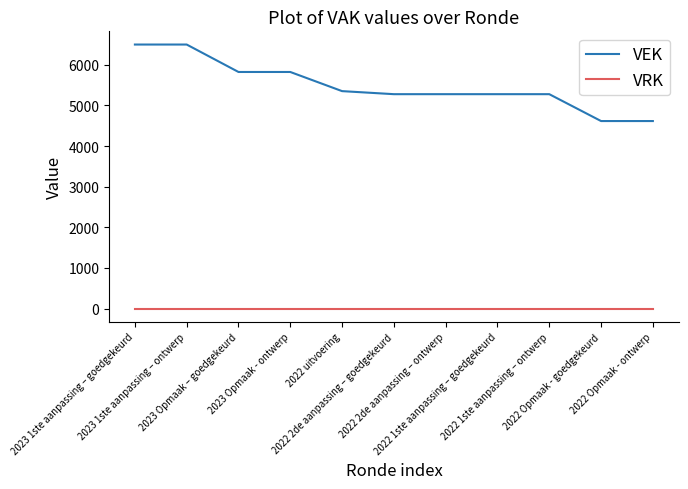

Is the value of VEK at 2022 1ste aanpassing – ontwerp greater than the value of VRK at 2023 Opmaak - ontwerp?

Yes